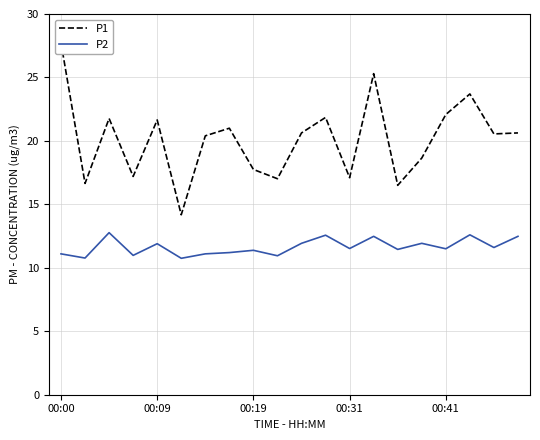

How many distinct data groups are displayed?

2